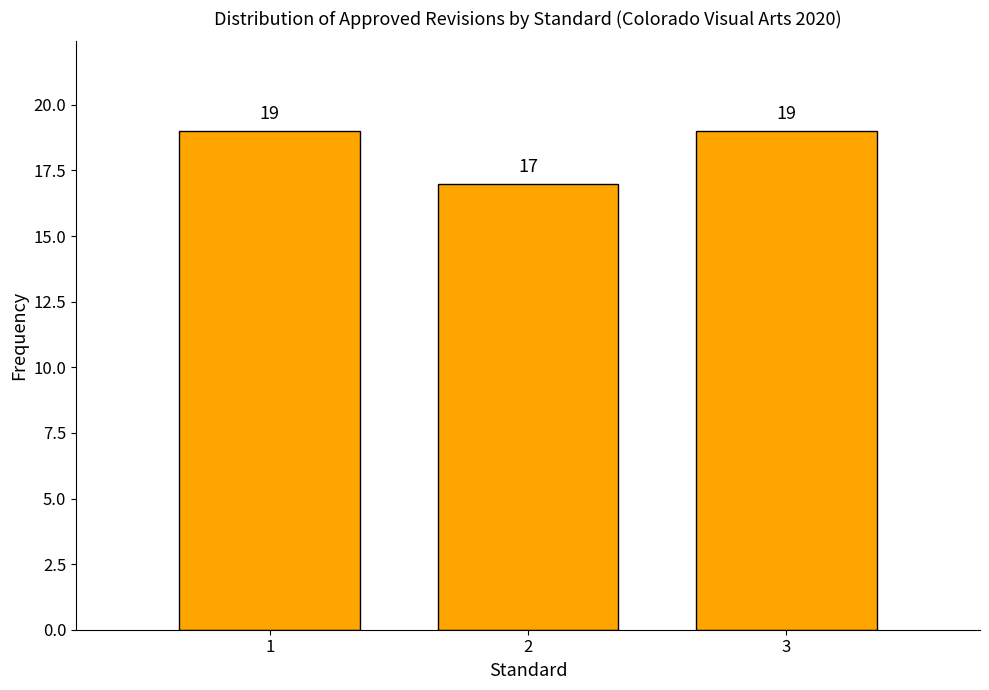

Reading left to right, list all the values displayed in this chart.

1=19	2=17	3=19